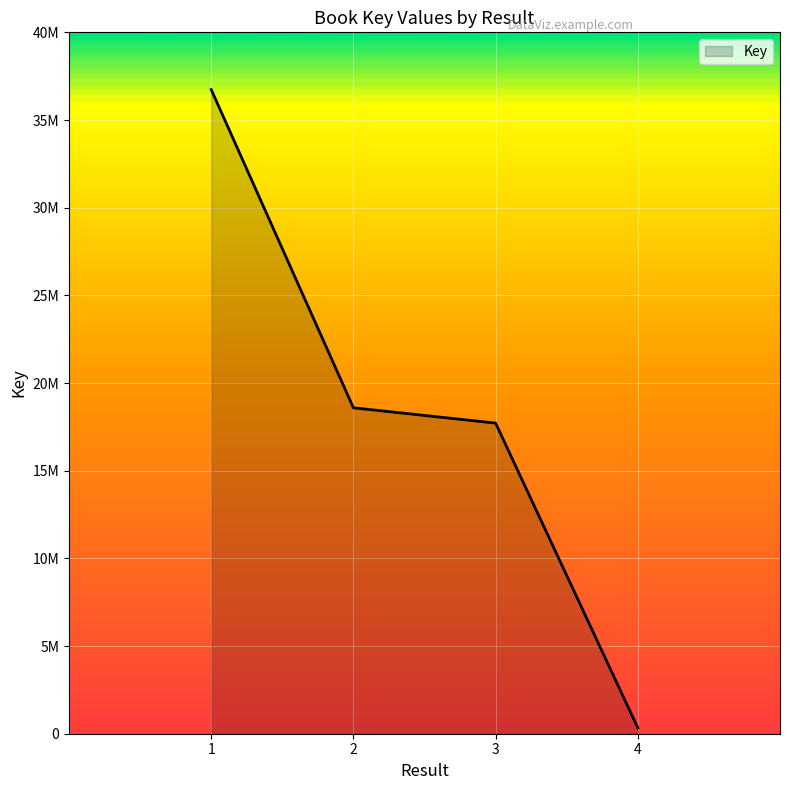

Which category has the lowest value across all series?

4